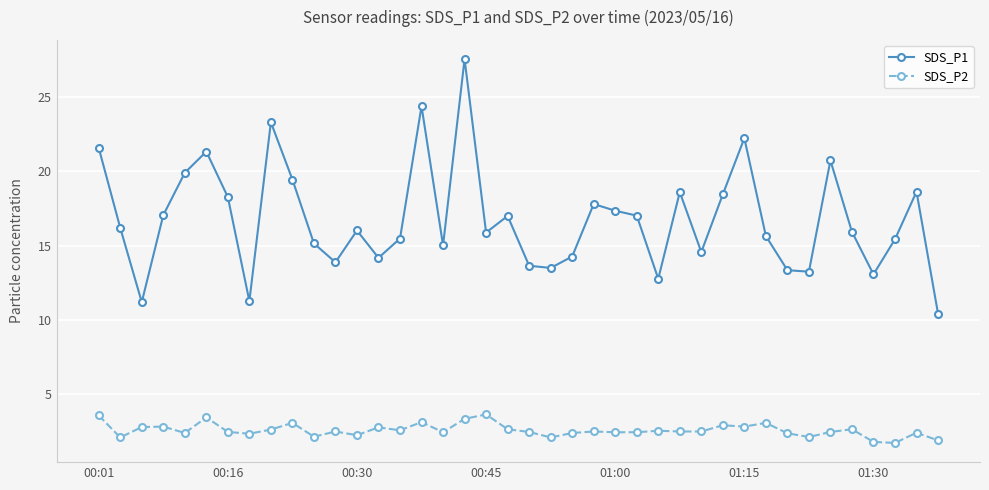

Which series has the largest range (max minus min)?

SDS_P1